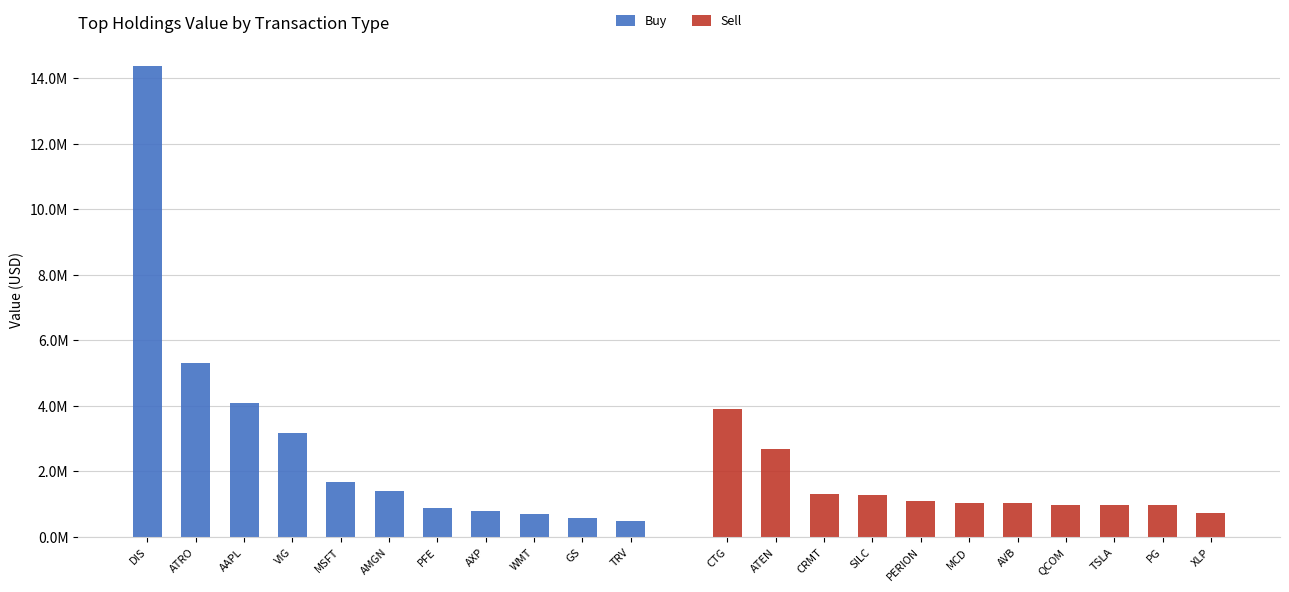

Rank the categories by Buy value from lowest to highest.

TRV, GS, WMT, AXP, PFE, AMGN, MSFT, VIG, AAPL, ATRO, DIS